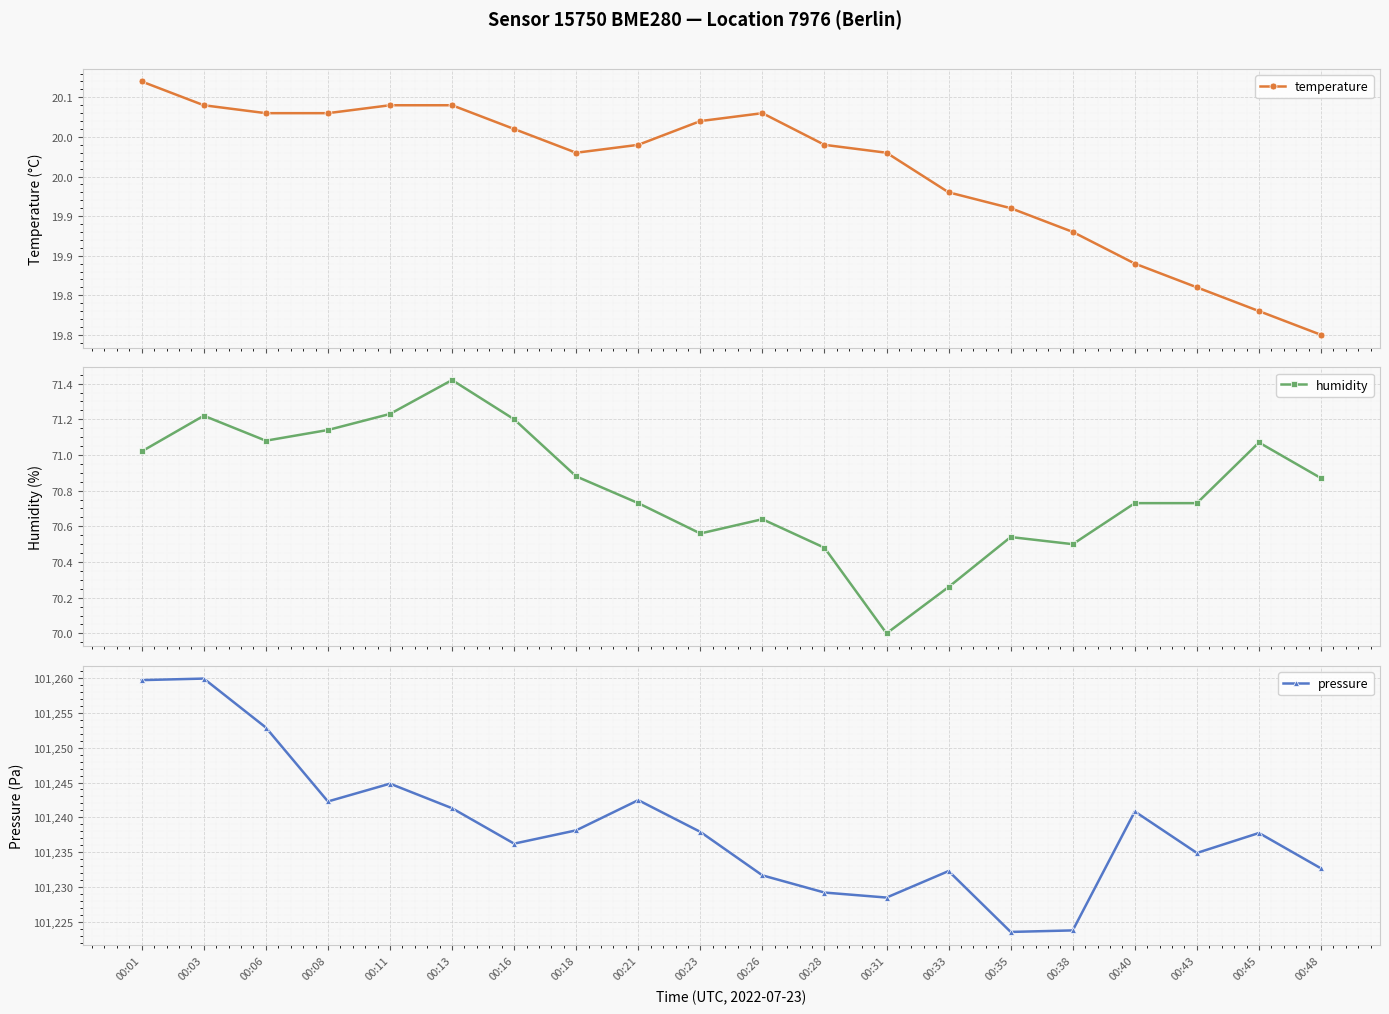

True or false: pressure and humidity intersect in this chart.

False